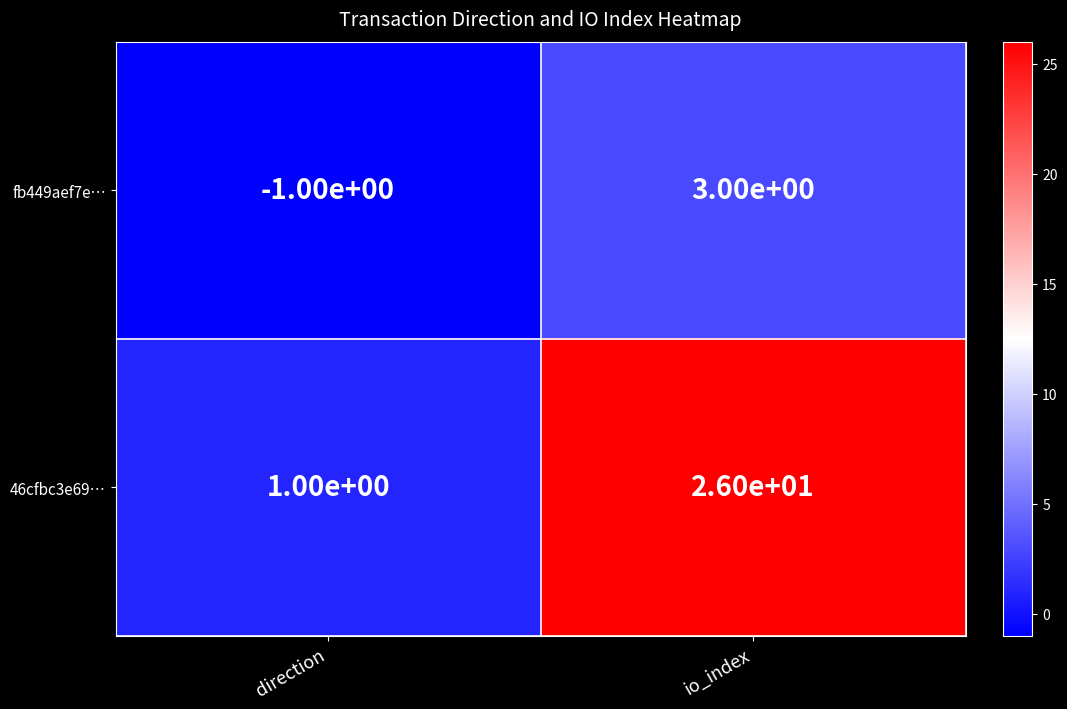

At which category is the sum across all series the highest?

io_index